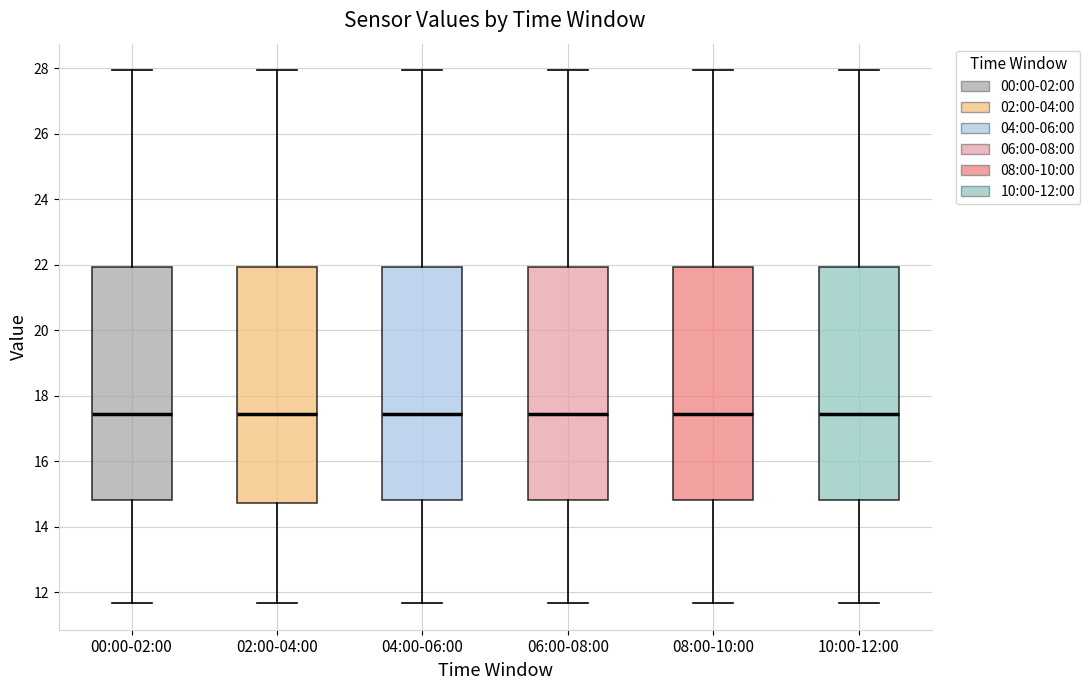

Reading left to right, transcribe this box plot: for each box, give where its median line is, the range the box spans, and where its two whiskers end, as read against the y-axis. The values are not printed on the chart, so give them approximately, as read against the axis.

00:00-02:00: median 17.4, box 14.8 to 22.0, whiskers 11.6 to 28.0
02:00-04:00: median 17.4, box 14.8 to 22.0, whiskers 11.6 to 28.0
04:00-06:00: median 17.4, box 14.8 to 22.0, whiskers 11.6 to 28.0
06:00-08:00: median 17.4, box 14.8 to 22.0, whiskers 11.6 to 28.0
08:00-10:00: median 17.4, box 14.8 to 22.0, whiskers 11.6 to 28.0
10:00-12:00: median 17.4, box 14.8 to 22.0, whiskers 11.6 to 28.0